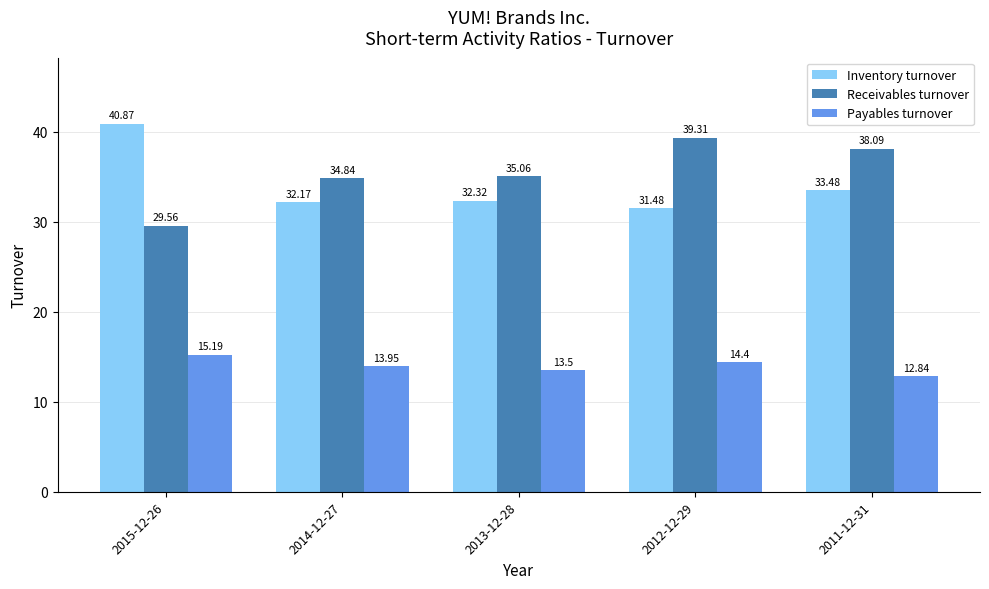

The value of Inventory turnover at 2013-12-28 is 8.5. True or false?

False